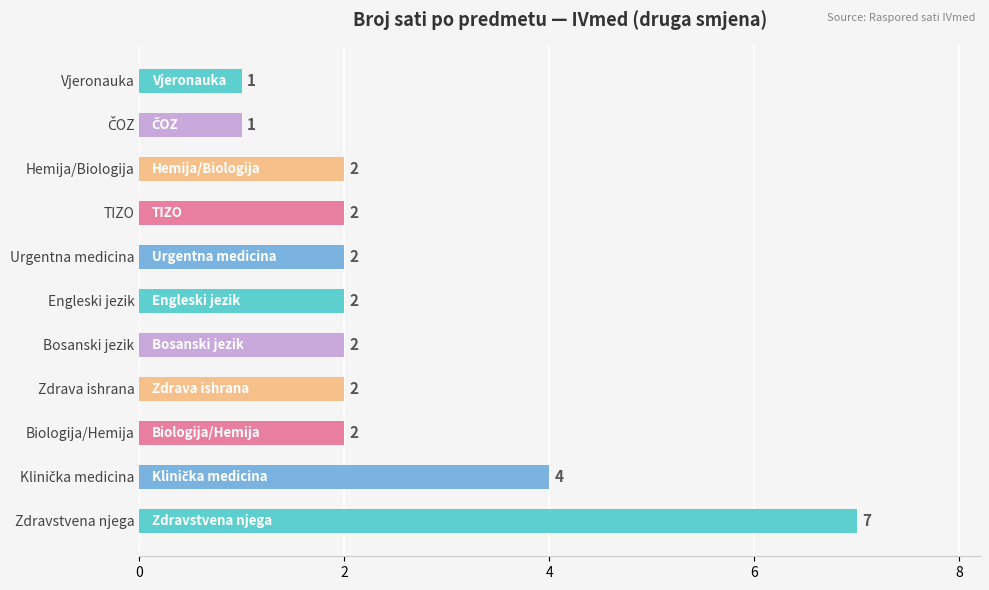

Reading bottom to top, transcribe all the data shown in this chart.

7	4	2	2	2	2	2	2	2	1	1